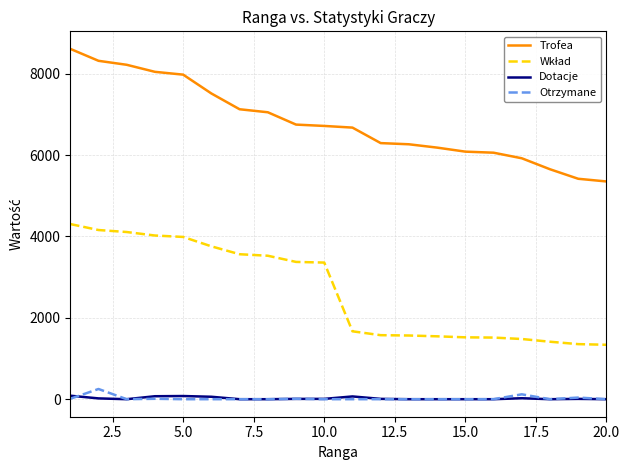

Which series has the largest total across all categories?

Trofea